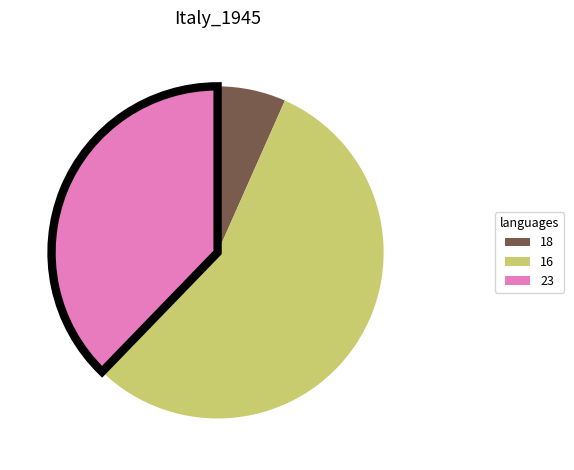

Which slice is the smallest?

18